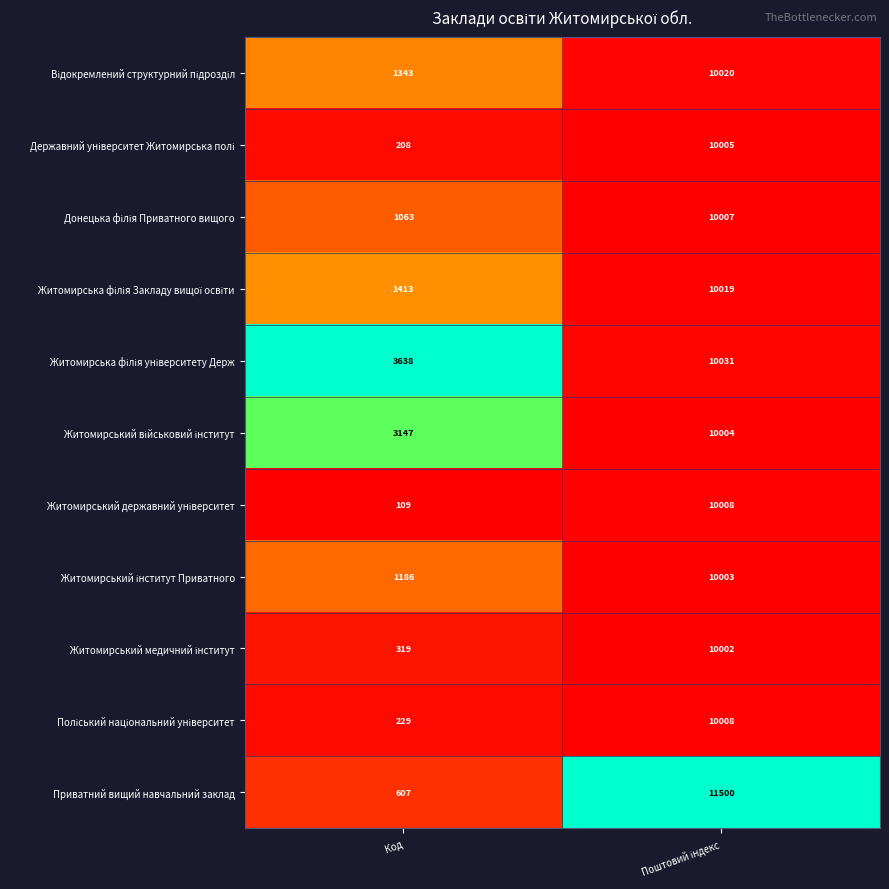

What is the total value across all series at Код?

13262